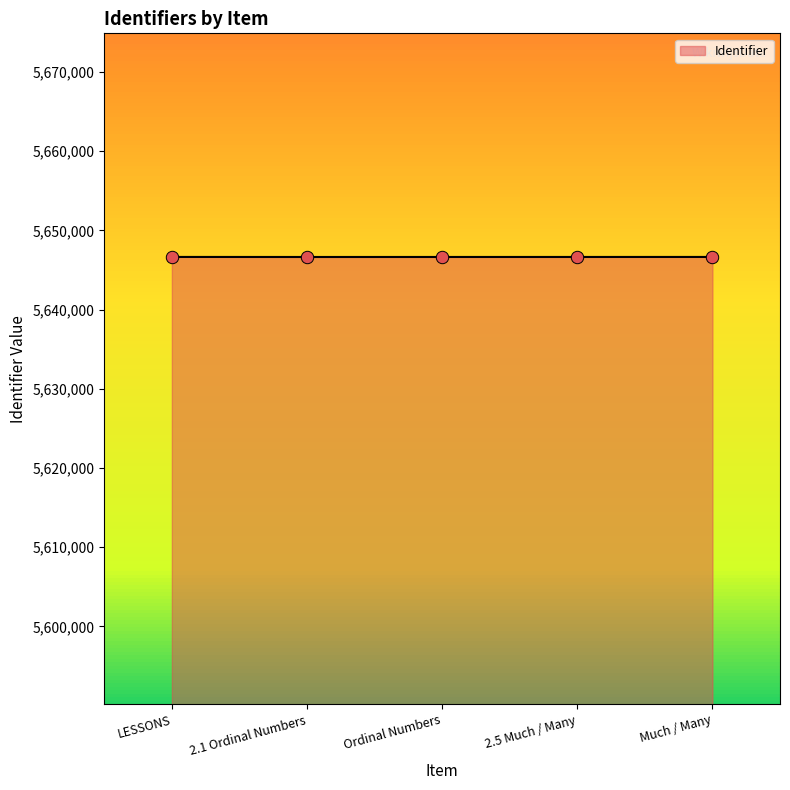

Approximately how many times larger is the value at 2.5 Much / Many compared to 2.1 Ordinal Numbers?

1.0